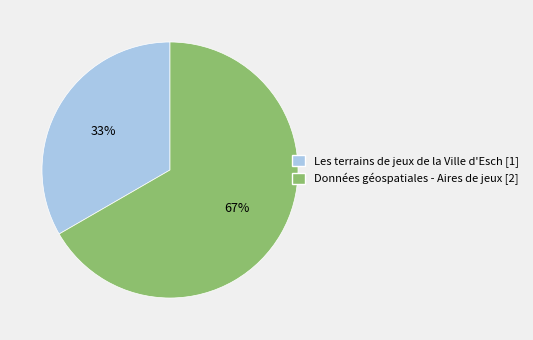

To the nearest percent, what is the average slice percentage?

50%